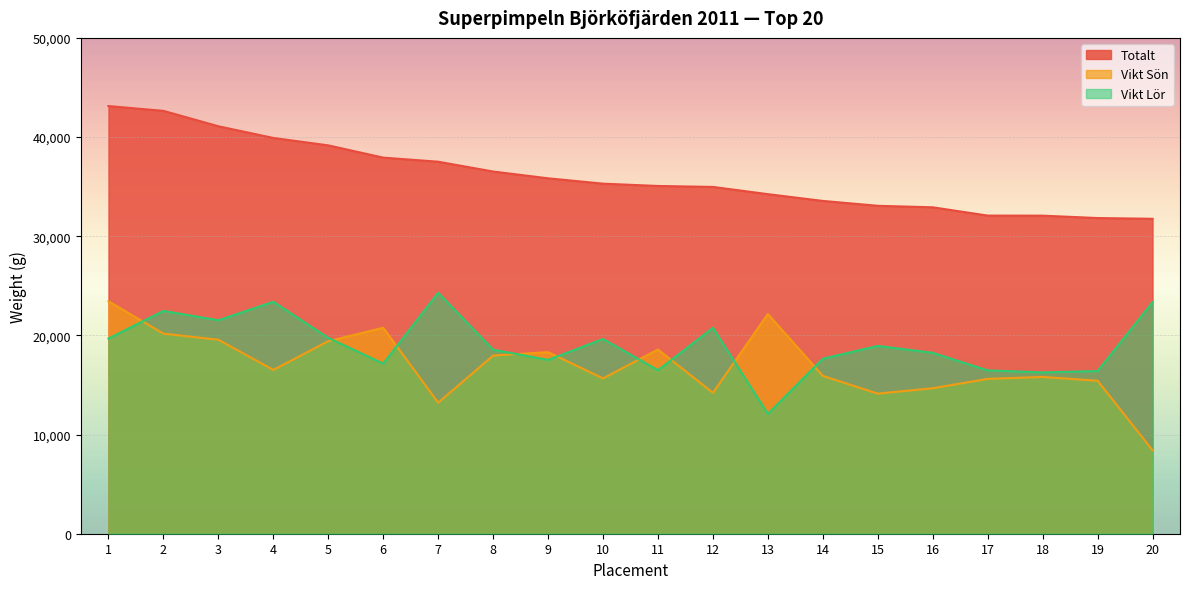

Which series has the largest range (max minus min)?

Vikt Sön